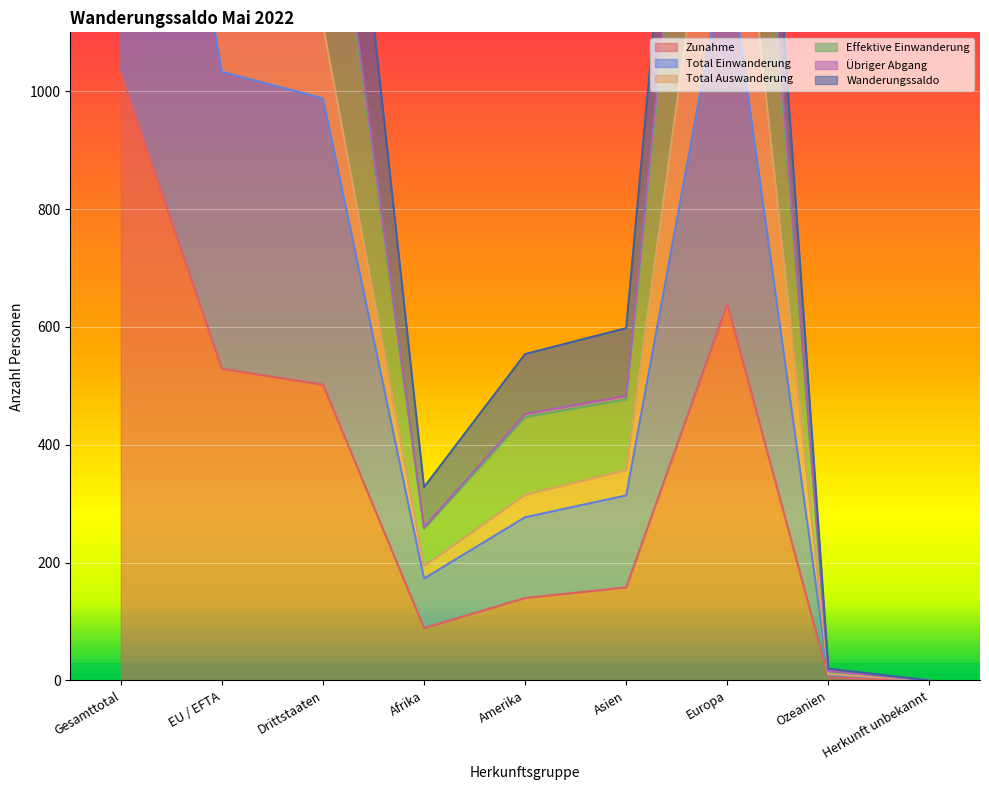

Which series has the largest total across all categories?

Effektive Einwanderung